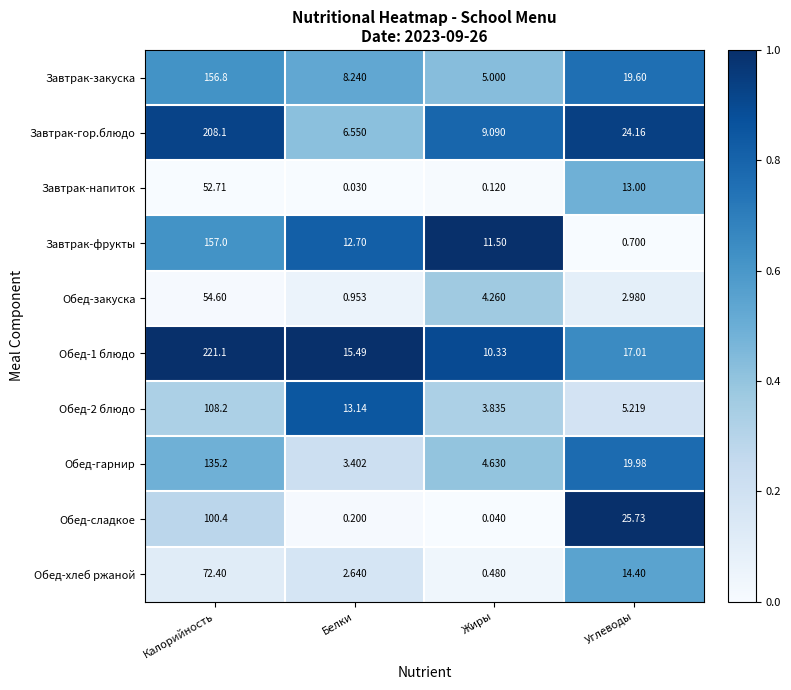

Between Калорийность and Углеводы, which series saw the biggest shift?

Обед-1 блюдо